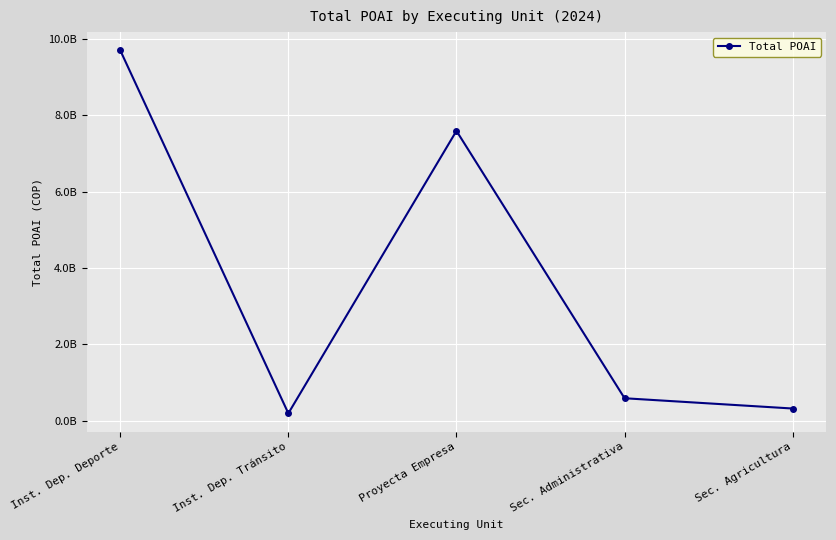

List the labels in order of value, largest first.

Inst. Dep. Deporte, Proyecta Empresa, Sec. Administrativa, Sec. Agricultura, Inst. Dep. Tránsito